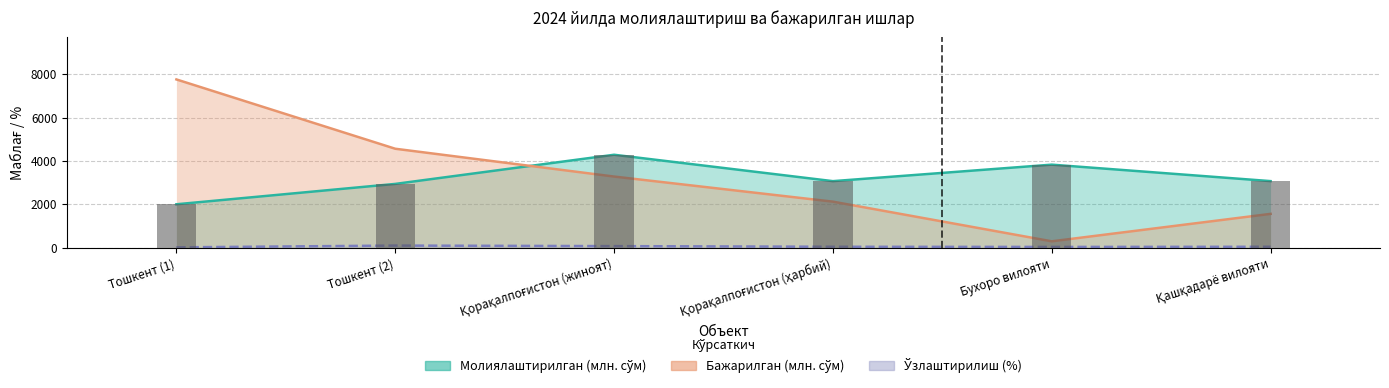

Count the number of categories in the chart.

6